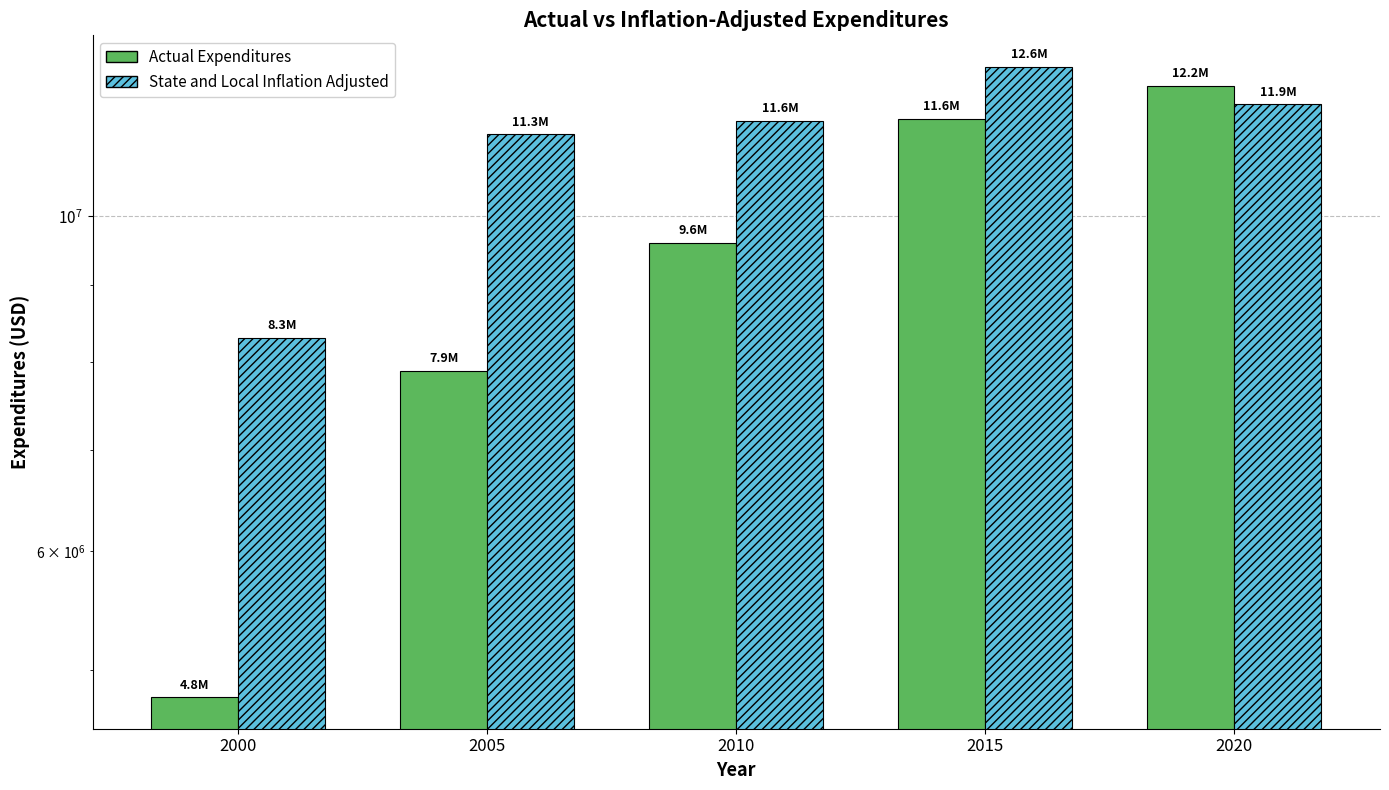

Which label corresponds to the largest value in the chart?

2015